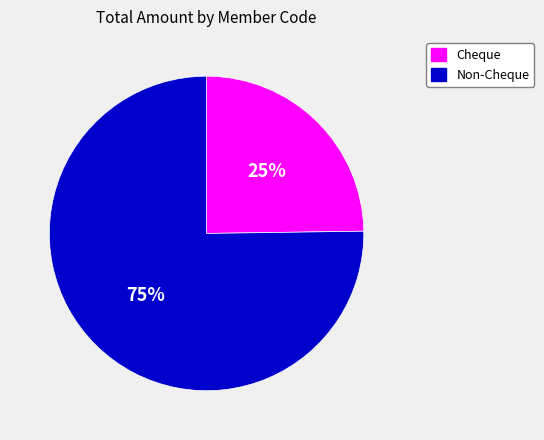

Approximately how many times larger is the value at Cheque compared to Non-Cheque?

0.3